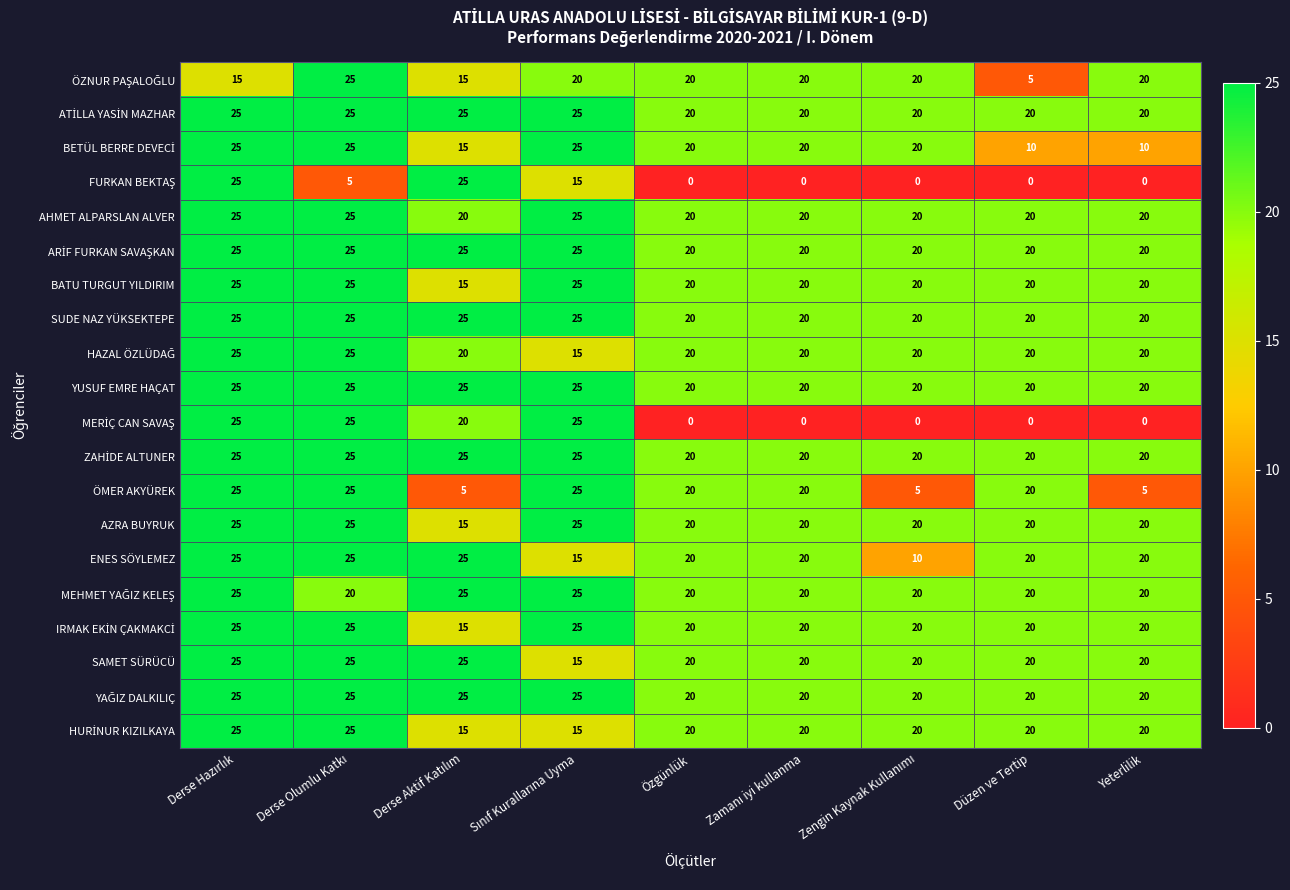

What is the maximum value for BATU TURGUT YILDIRIM?

25